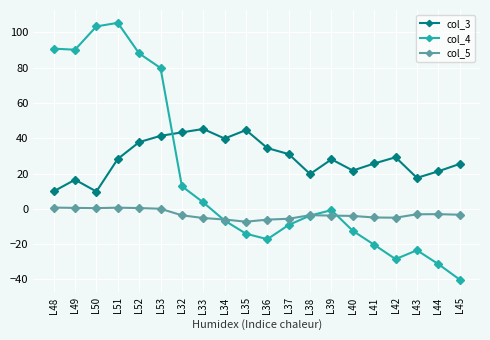

True or false: col_5 and col_4 intersect in this chart.

True